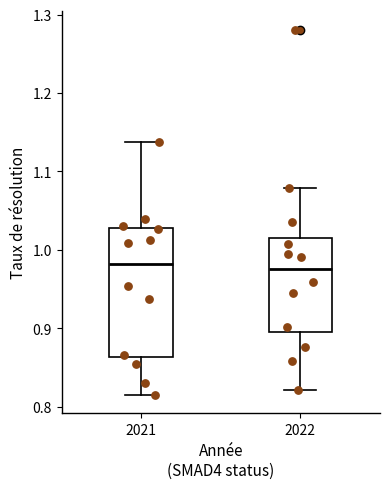

Which box is the tallest, from its lower edge to its upper edge?

2021